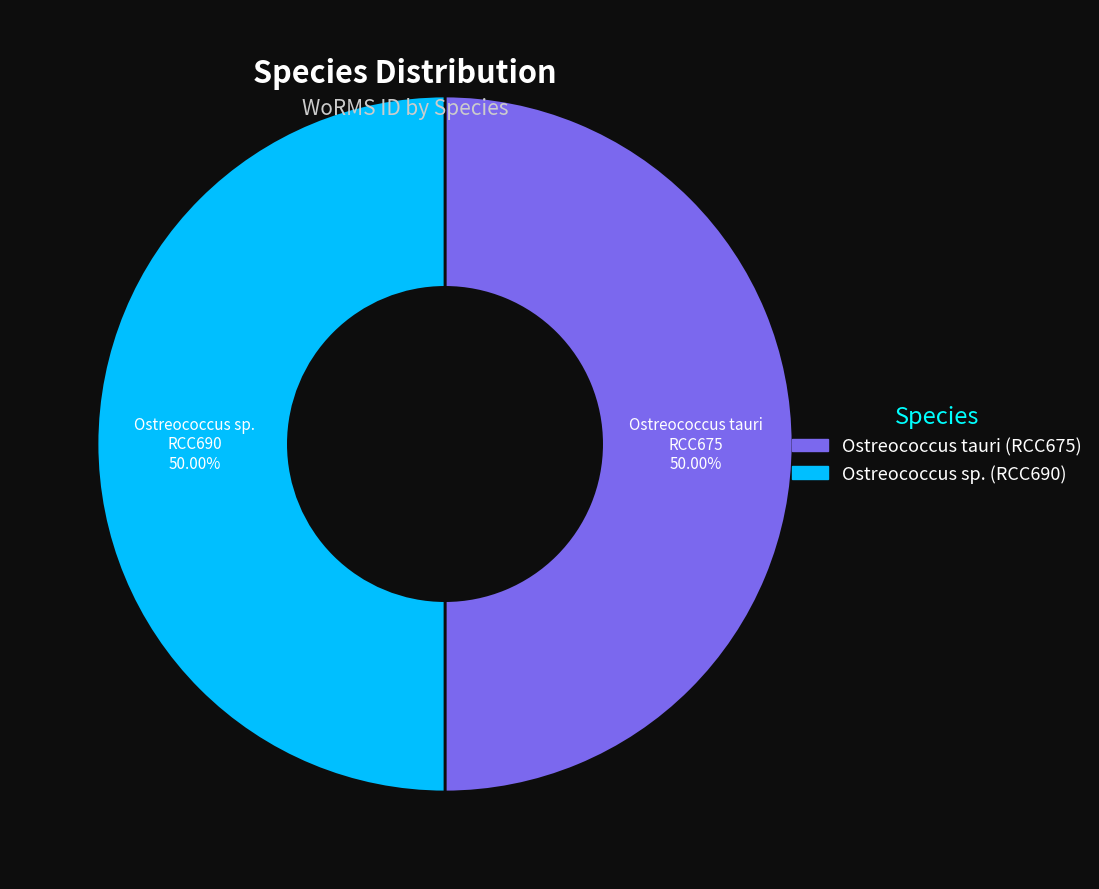

Approximately how many times larger is the value at Ostreococcus sp. RCC690 compared to Ostreococcus tauri RCC675?

1.0